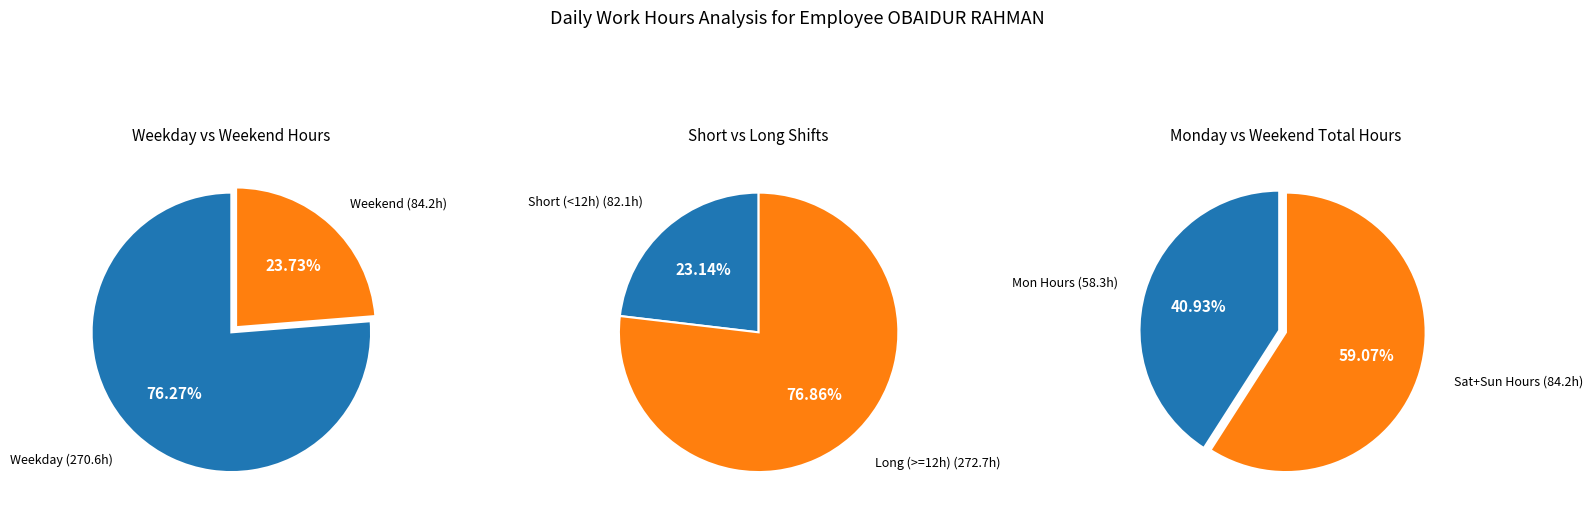

To the nearest percent, what is the difference between the 7 and 3 slice percentages?

1%